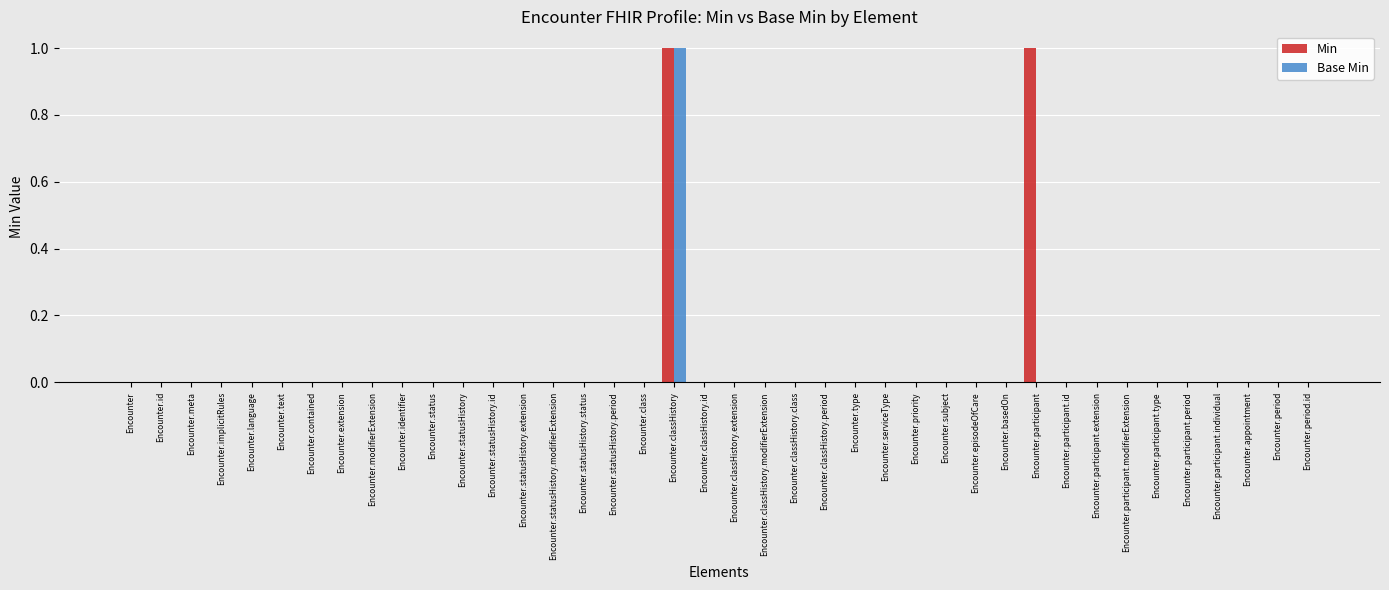

At which category is the sum across all series the highest?

Encounter.classHistory